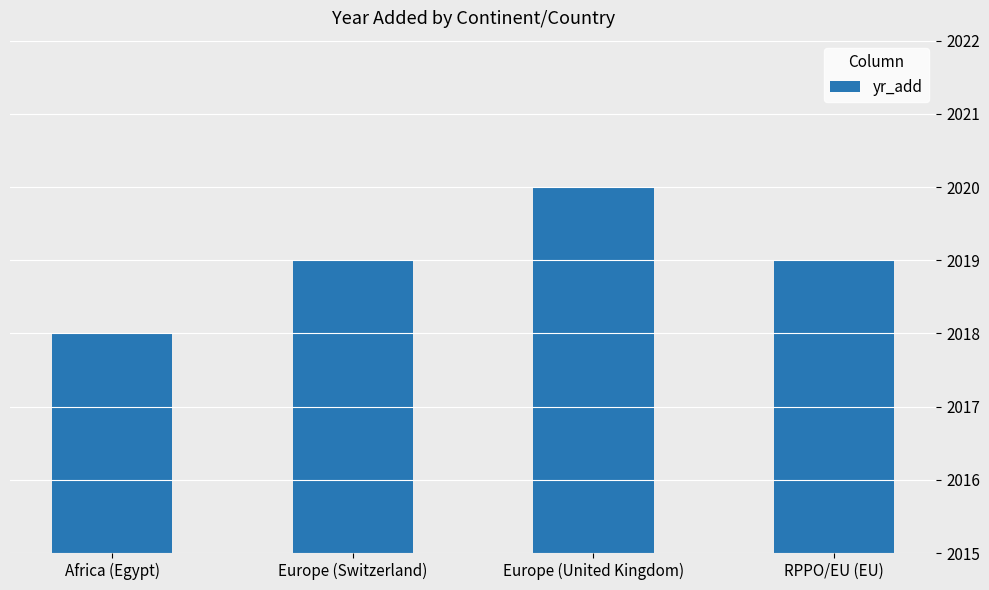

What is the sum of all values?

8076